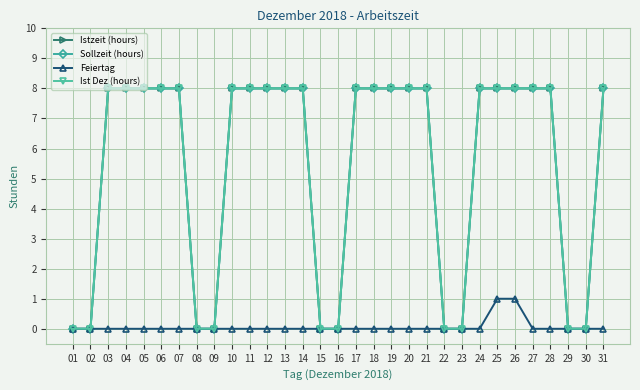

The value of Feiertag at 19 is 0. True or false?

True